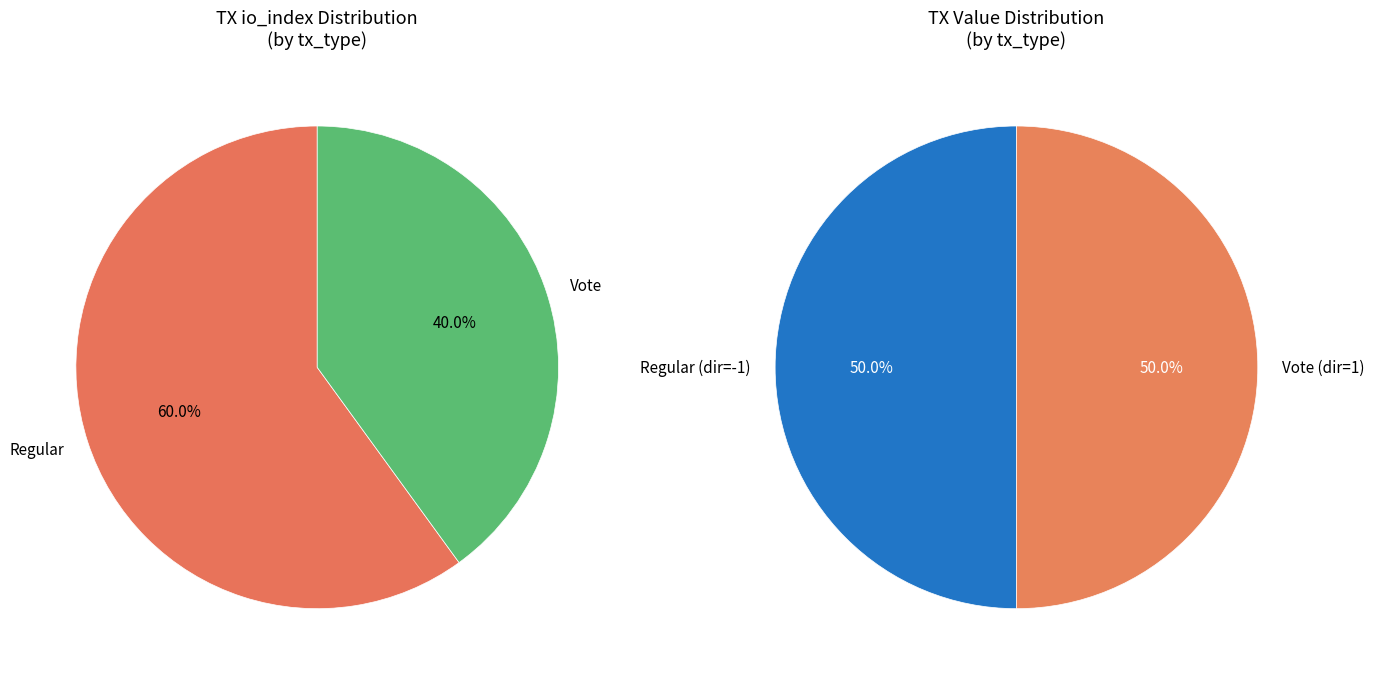

Which has a higher value, Vote or Regular?

Regular